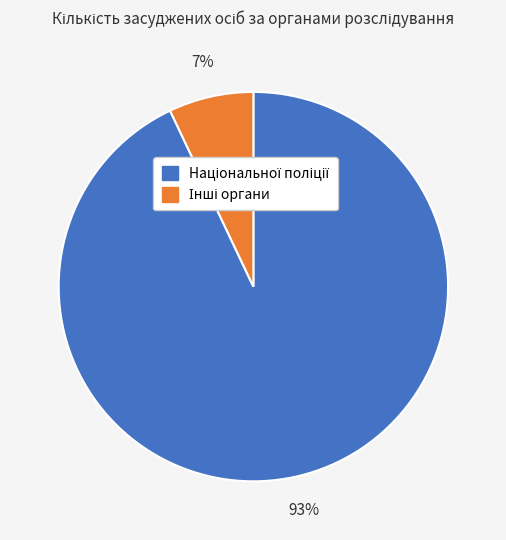

To the nearest percent, what is the difference between the largest and smallest slice percentages?

86%